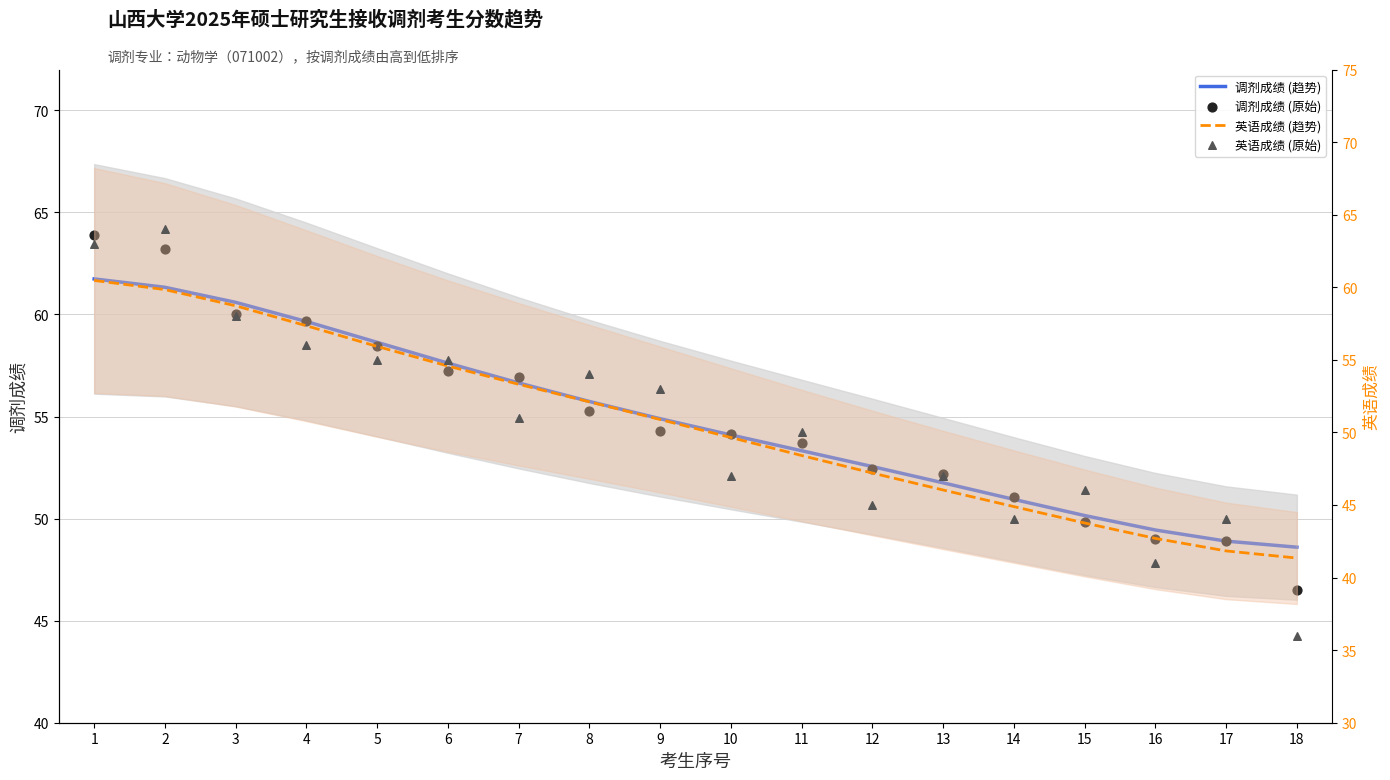

Which series has the largest Y range (max minus min)?

英语成绩 (原始)